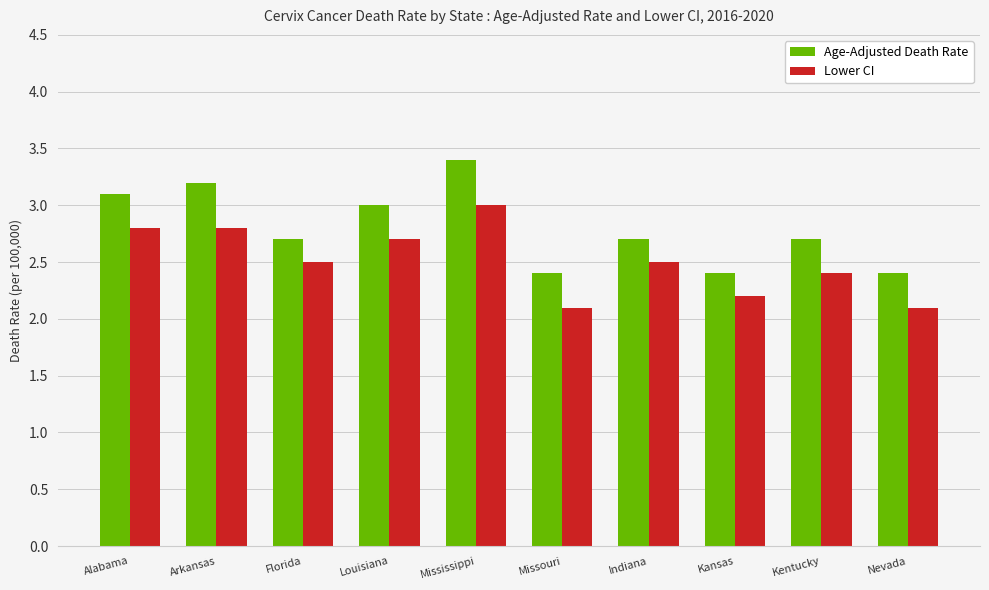

Which label corresponds to the largest value in the chart?

Mississippi